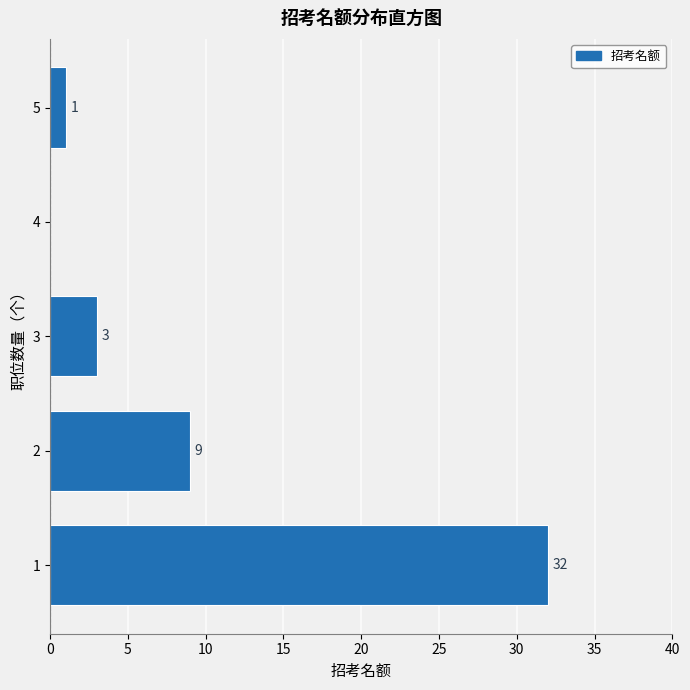

Over which range of the y-axis is the bar longest?

0.5 to 1.5